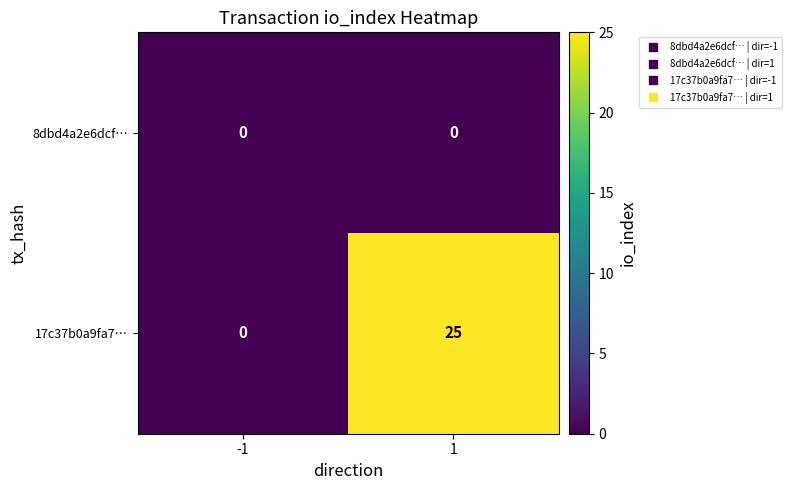

Rank the series at 1 from highest to lowest value.

17c37b0a9fa7…, 8dbd4a2e6dcf…